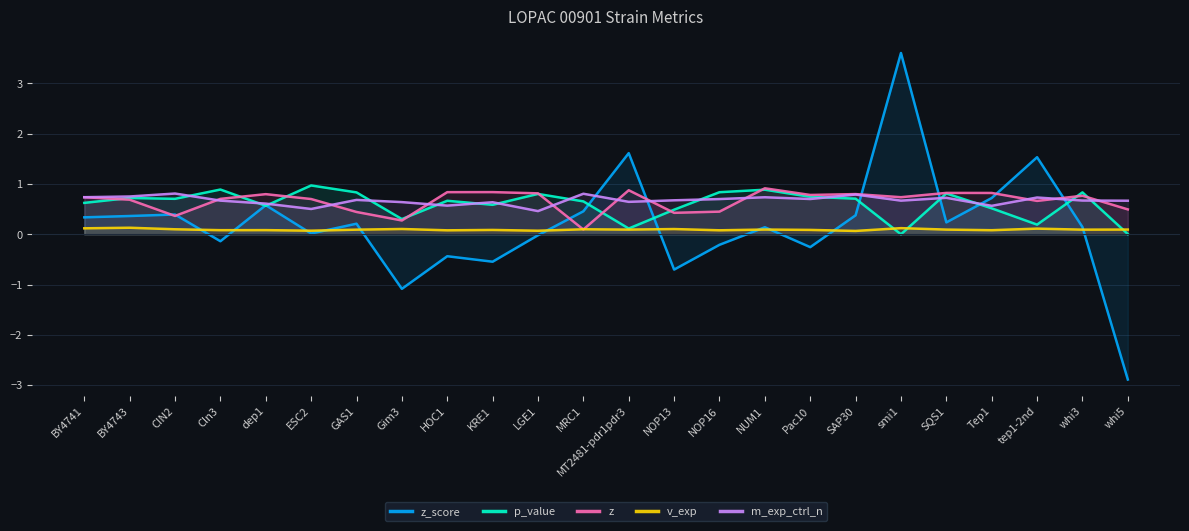

What is the minimum value shown in the chart?

-2.9